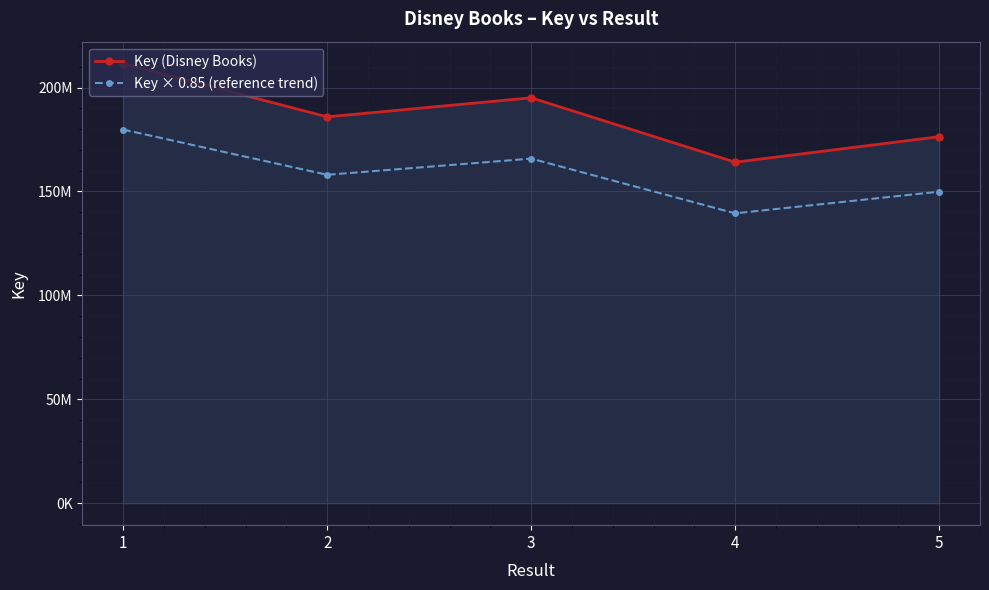

True or false: Key × 0.85 (reference trend) and Key (Disney Books) intersect in this chart.

False